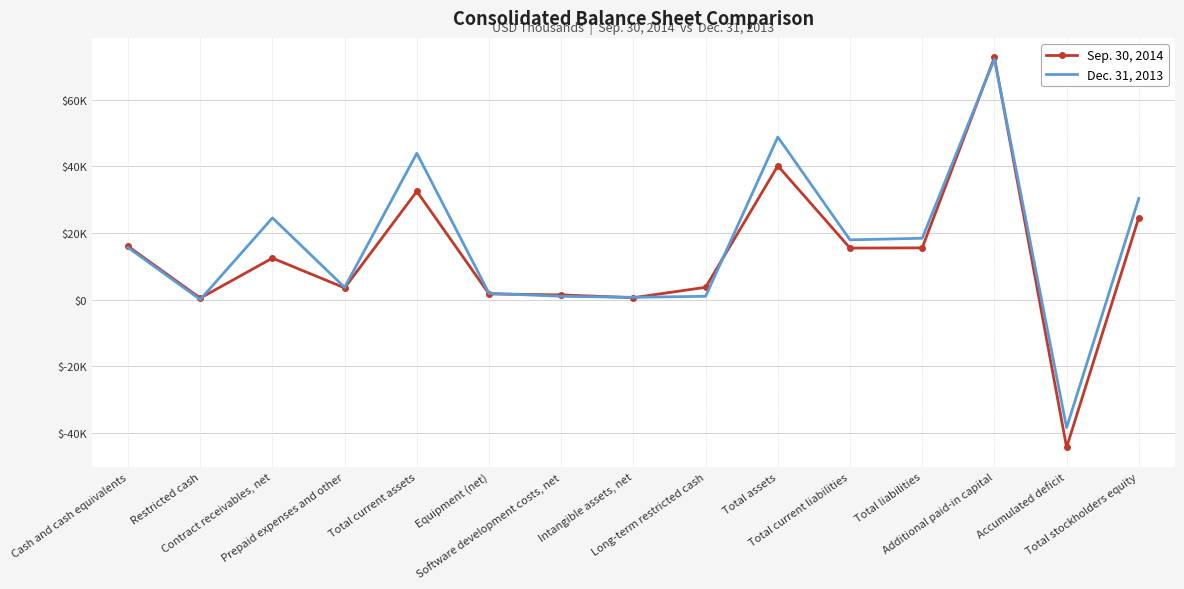

Which series has the largest total across all categories?

Dec. 31, 2013